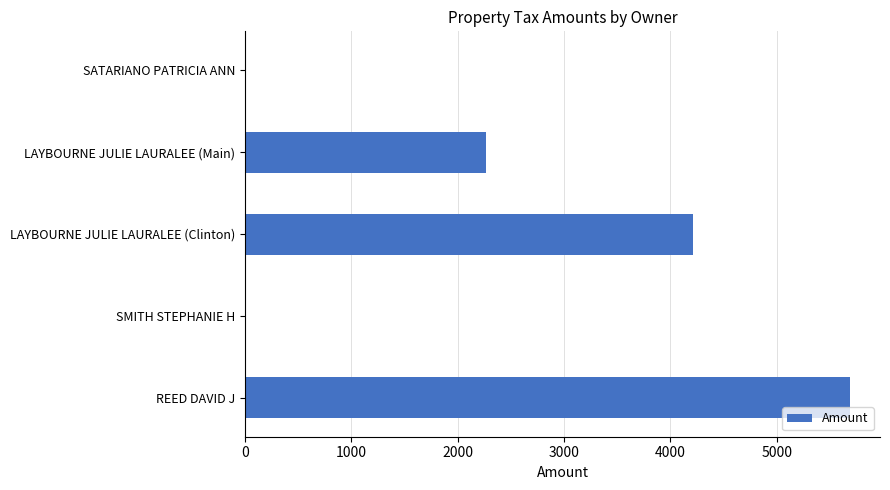

The chart shows a value of 6897.9 at LAYBOURNE JULIE LAURALEE (Clinton). True or false?

False